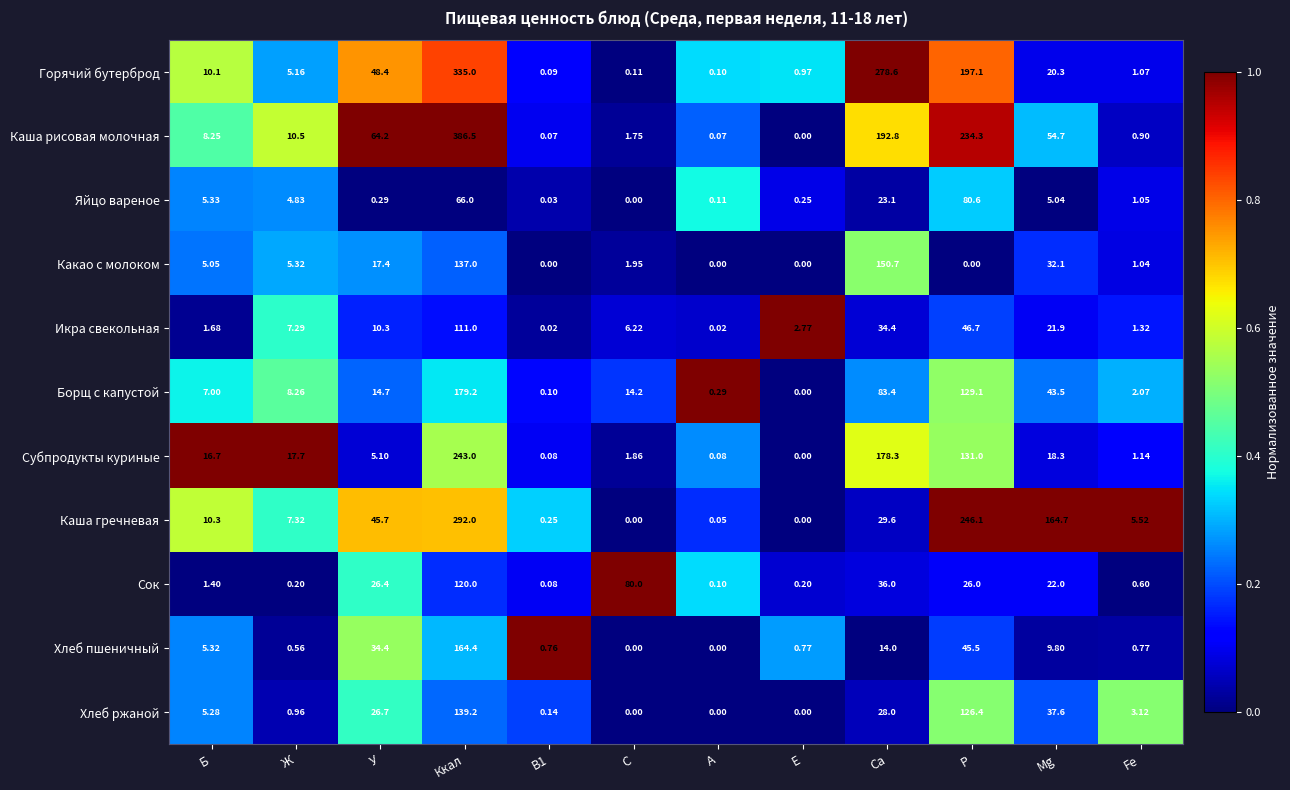

Is the value of Сок at Ккал greater than the value of Каша гречневая at Са?

Yes